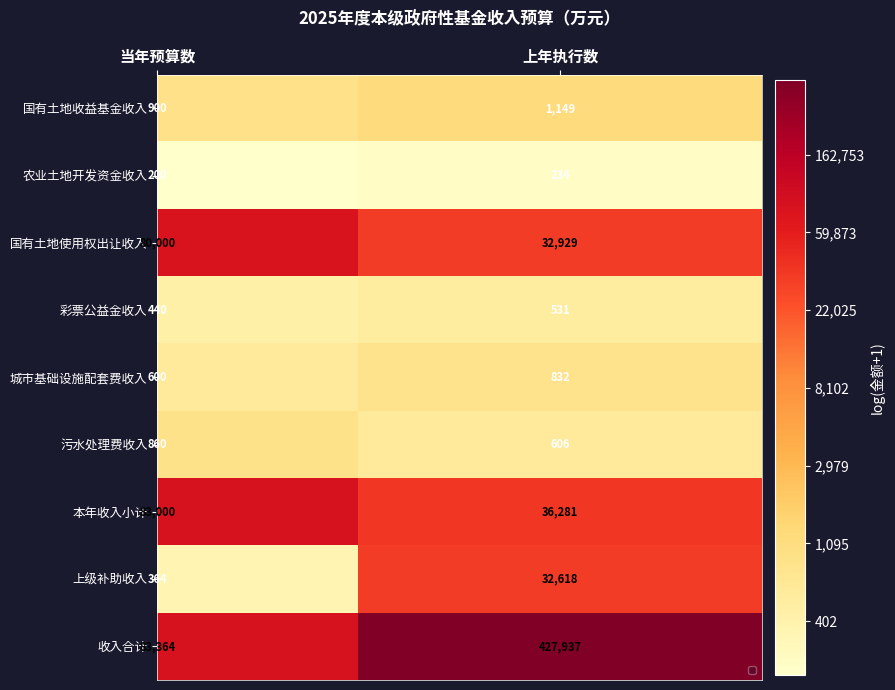

At 当年预算数, list the series in order from largest to smallest.

收入合计, 本年收入小计, 国有土地使用权出让收入, 国有土地收益基金收入, 污水处理费收入, 城市基础设施配套费收入, 彩票公益金收入, 上级补助收入, 农业土地开发资金收入